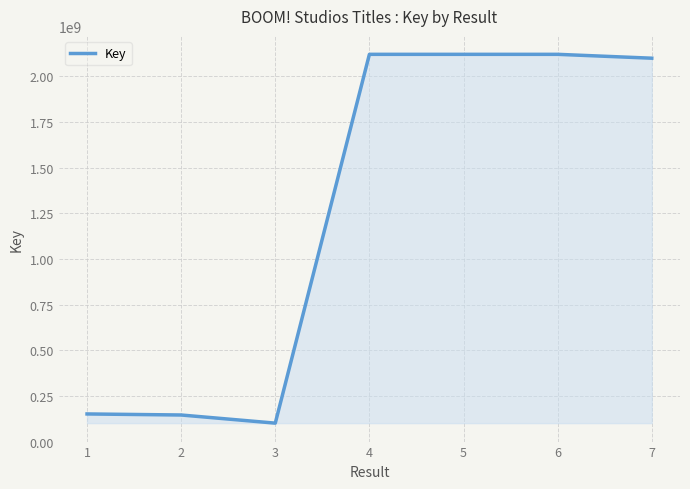

The value at 1 is 72970089. True or false?

False